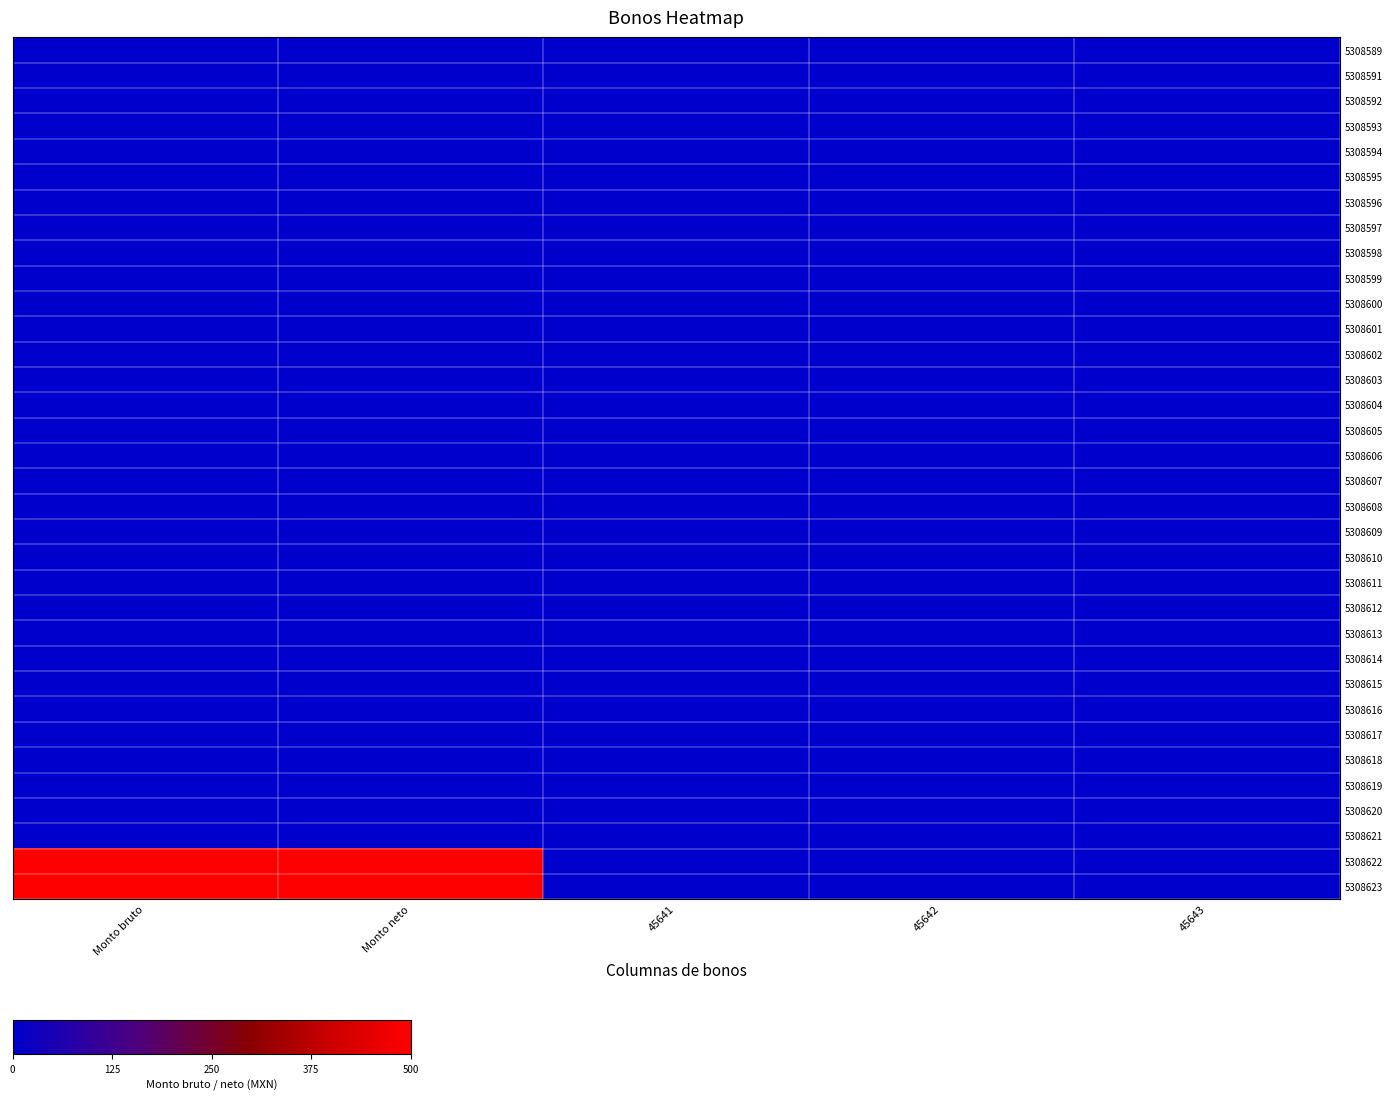

What is the spread (max minus min) of values at Monto neto?

500